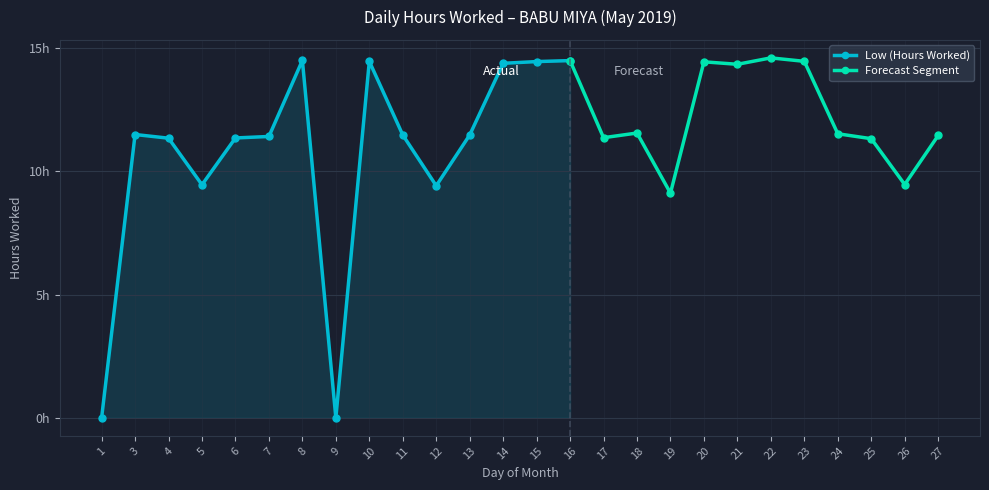

Where does the data first go above 11?

3